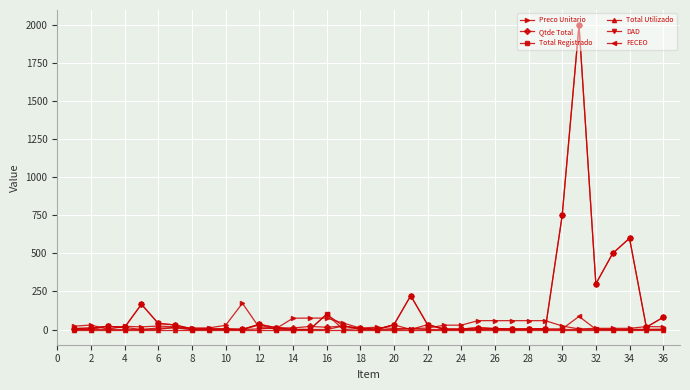

True or false: Preco Unitario has more than 0 points higher than both neighbors.

True